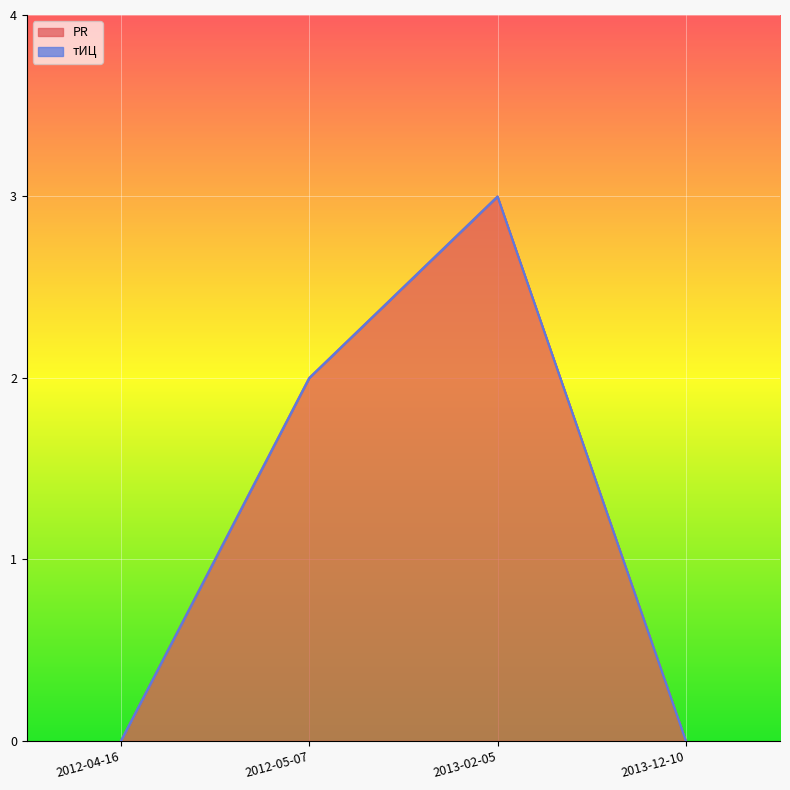

At which category does the data reach its first local peak?

2013-02-05